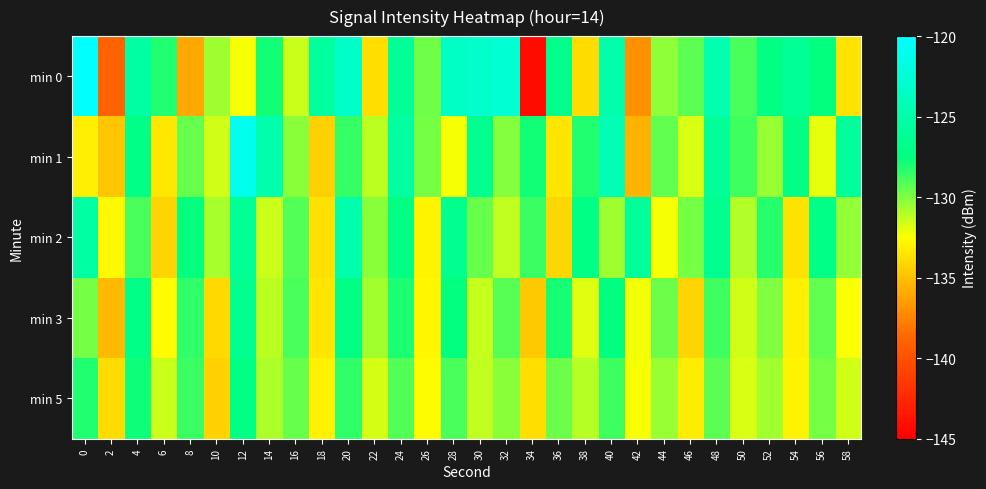

Which series has the largest total across all categories?

min 0